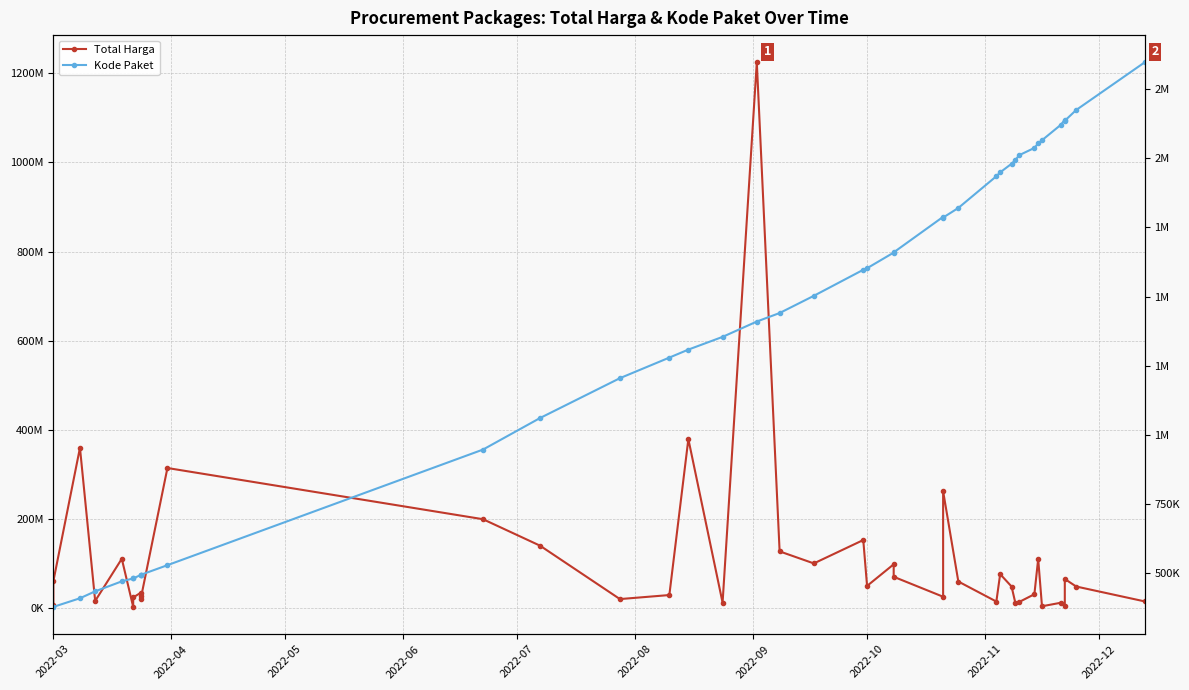

What are all the series names shown in the legend?

Total Harga, Kode Paket